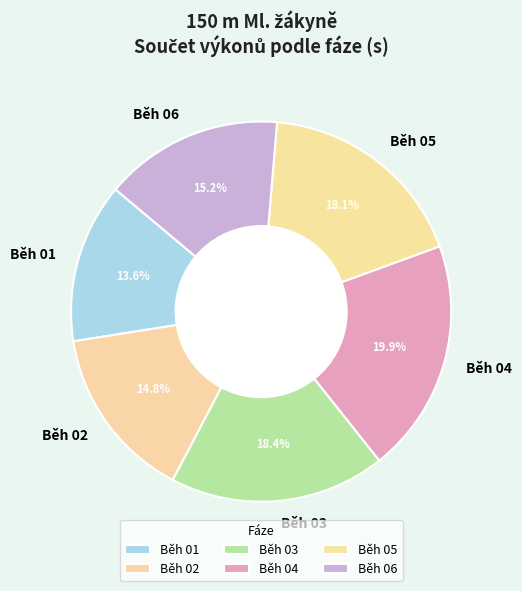

To the nearest percent, what percentage of the pie is Běh 05?

18%